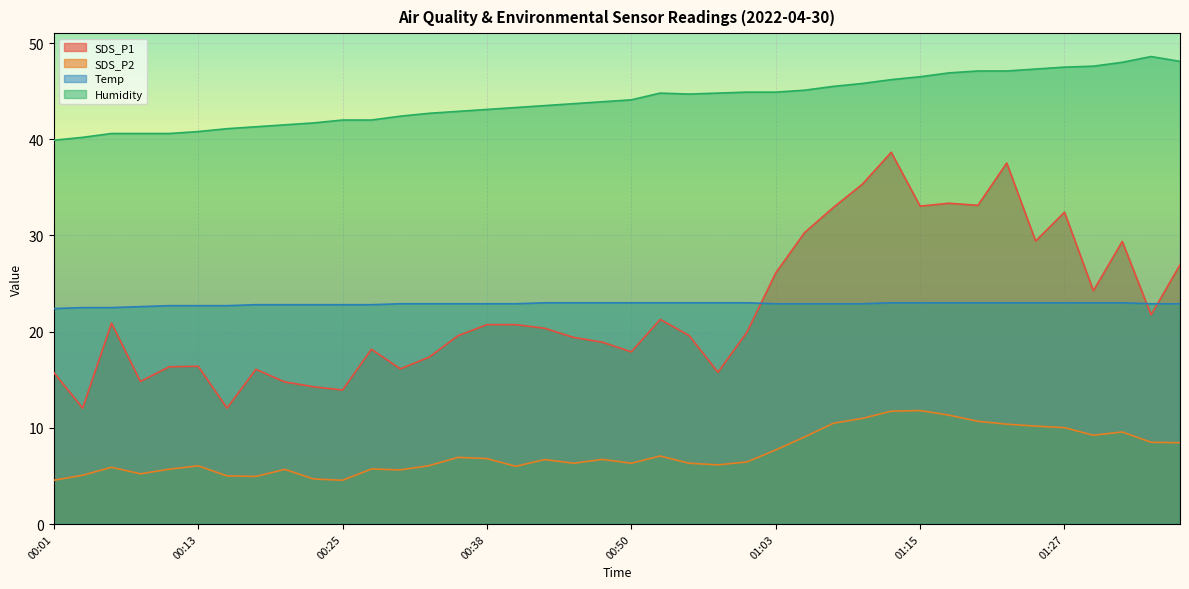

True or false: Temp and Humidity cross at least once.

False